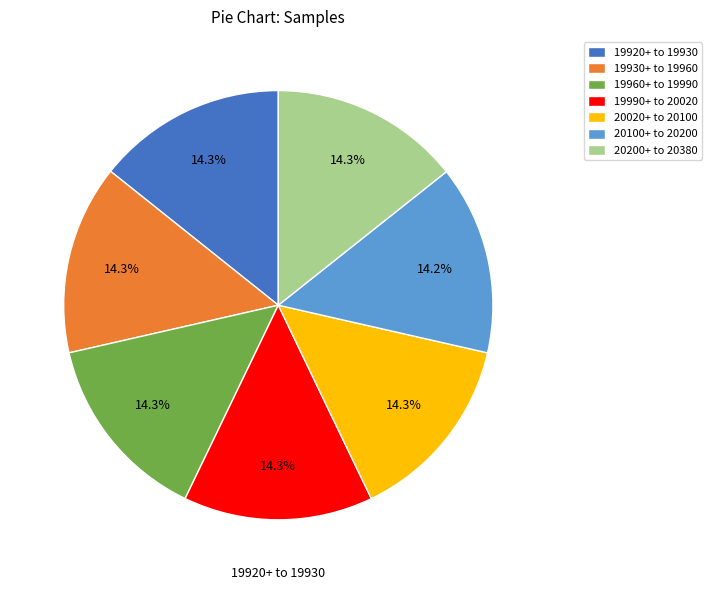

To the nearest percent, what is the average slice percentage?

14%